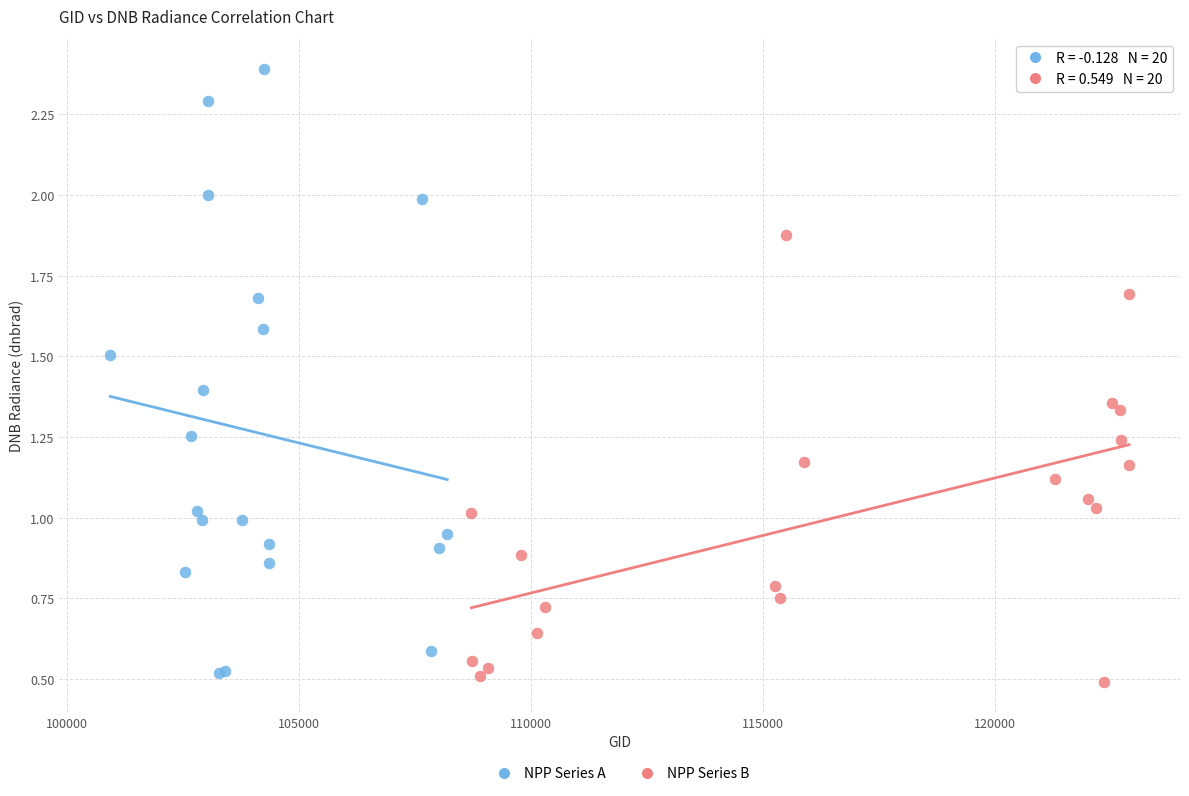

Which series reaches the minimum Y coordinate?

NPP Series B